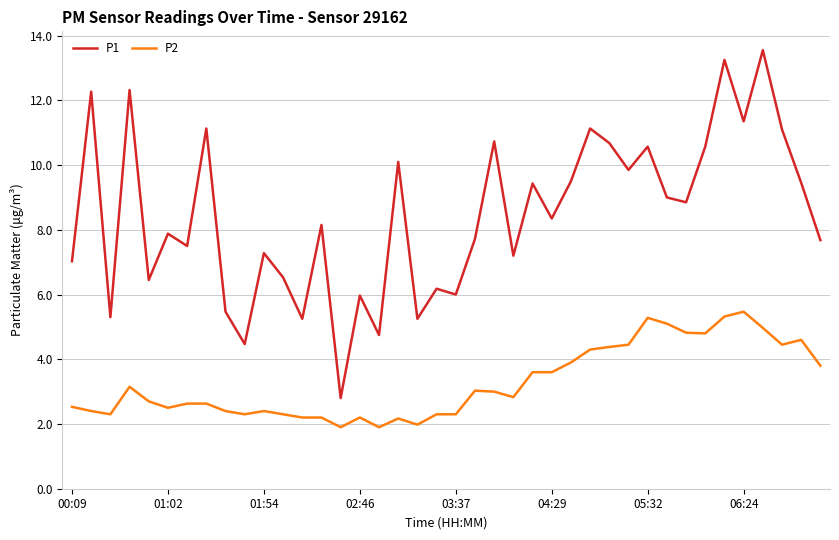

What is the difference between the maximum and minimum values in the P2 series?

3.6